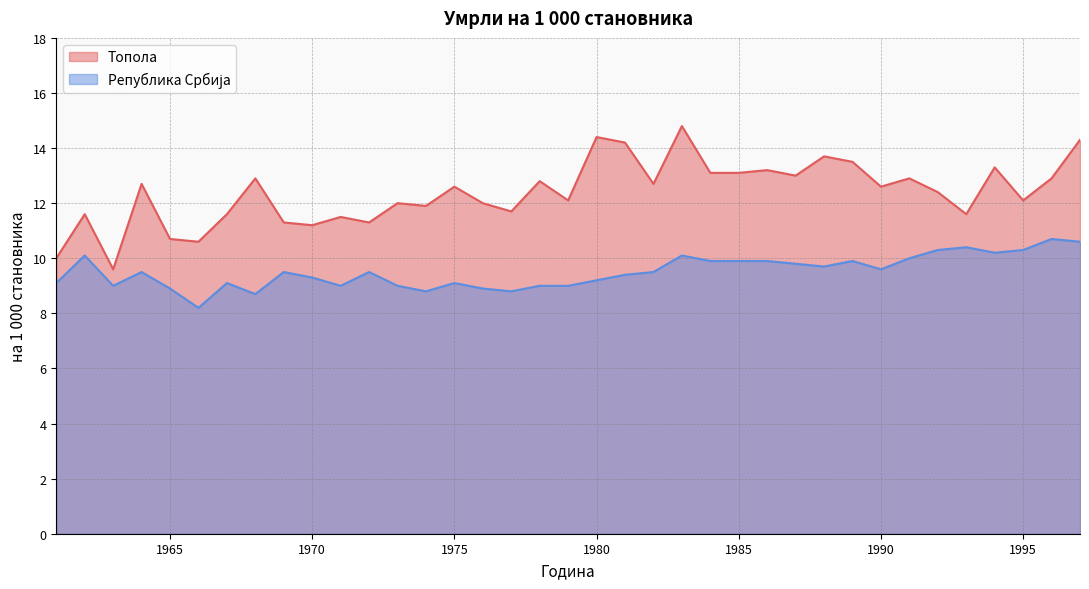

Between 1981 and 1992, which is larger?

1981